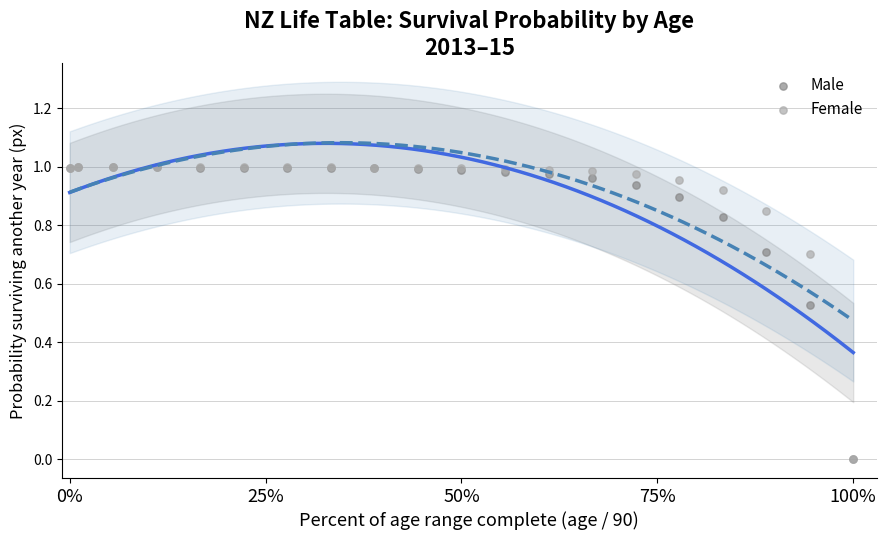

Which series has the largest Y range (max minus min)?

Female